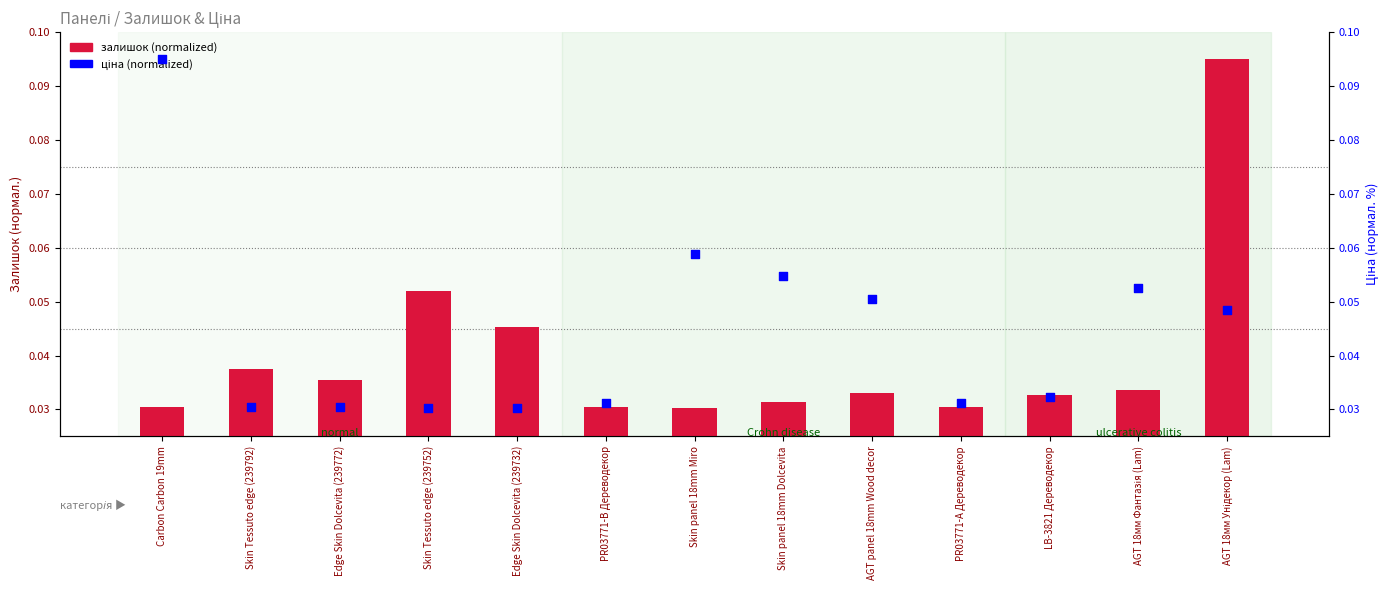

What are all the series names shown in the legend?

залишок (normalized), ціна (normalized %)